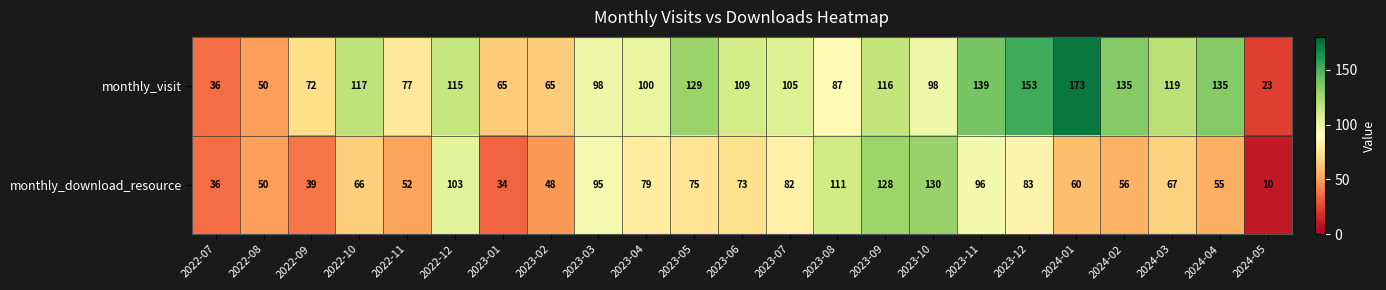

What is the spread (max minus min) of values at 2024-02?

79